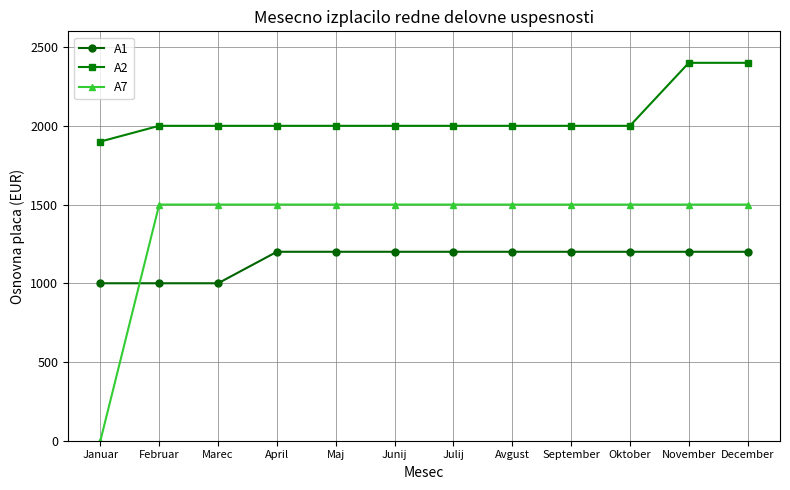

Which series has the largest range (max minus min)?

A7